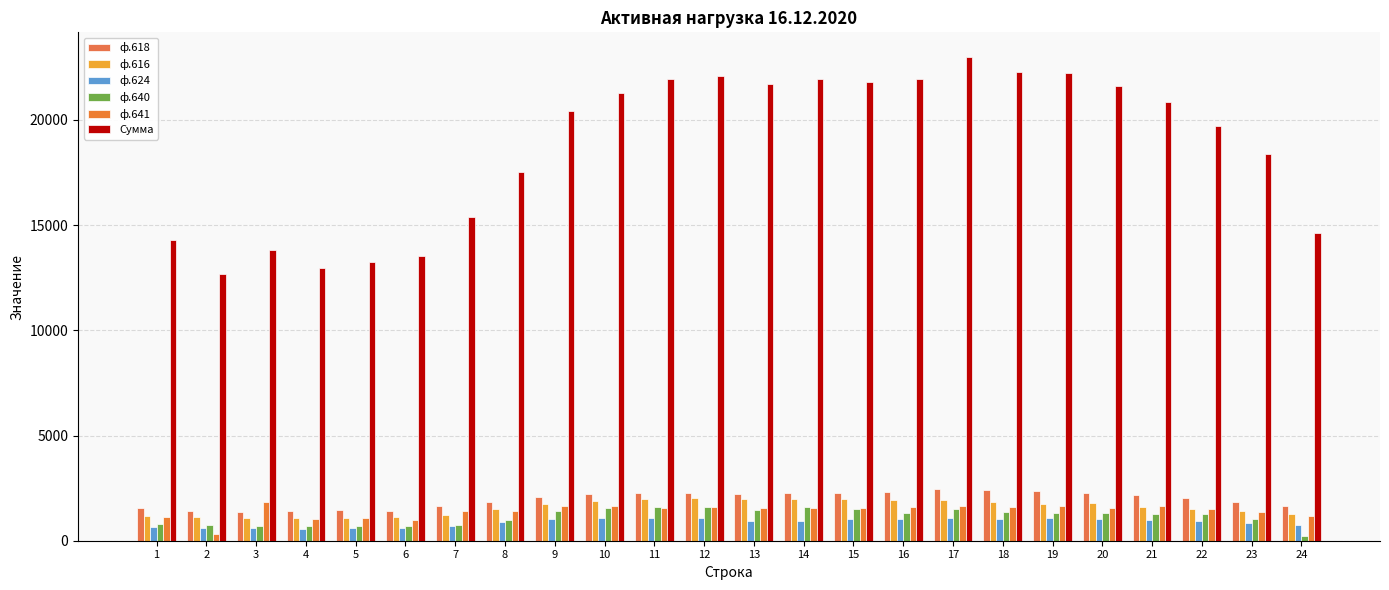

The ф.616 series shows 1080.0 at 4. True or false?

True